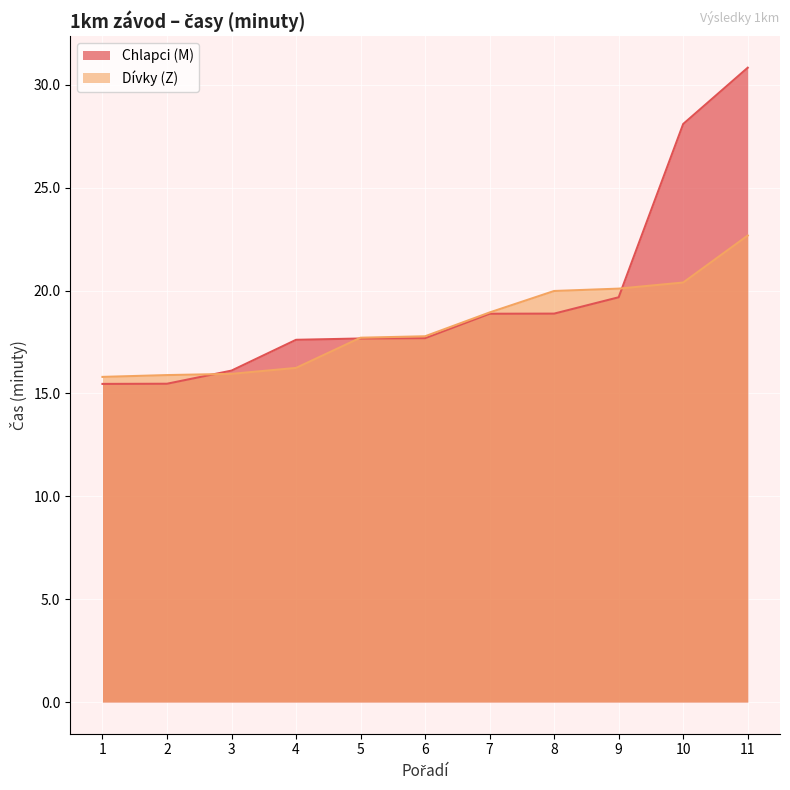

The Dívky (Z) series shows 26.4 at 2. True or false?

False